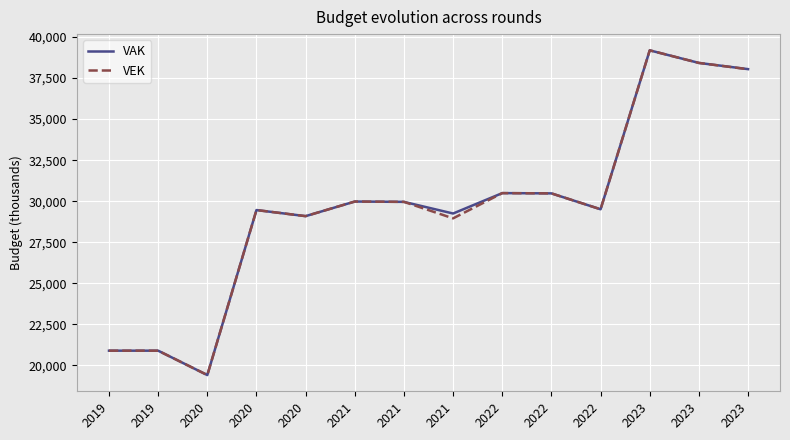

What value does the VEK series have at 2021?

29982